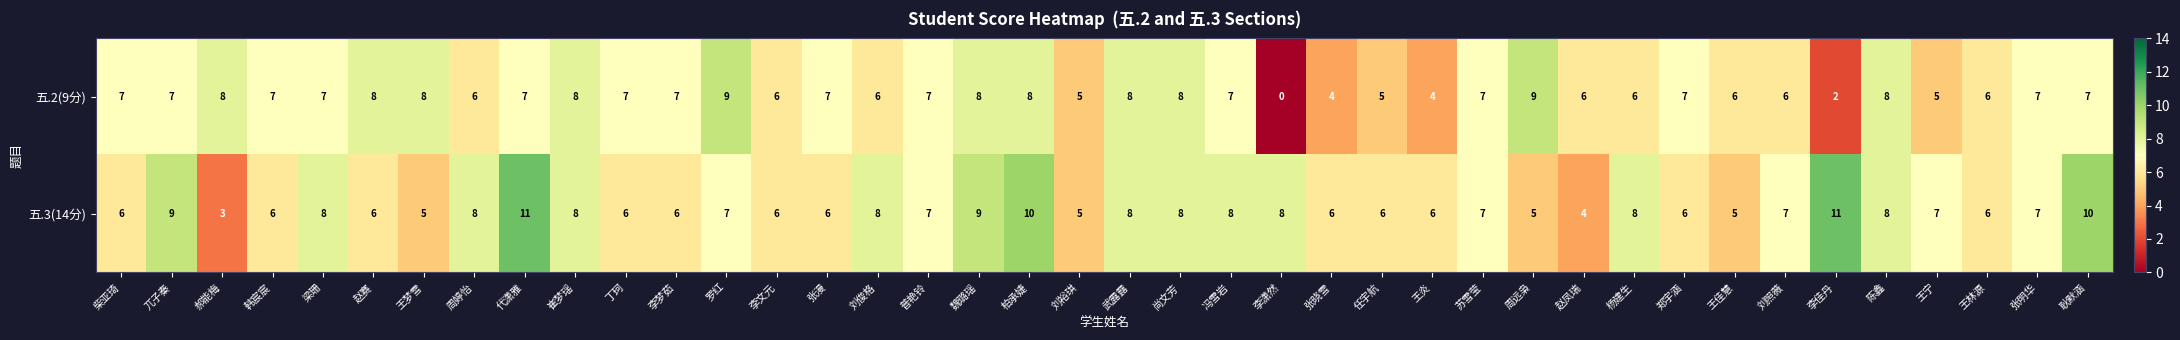

How many data points does each series have?

40